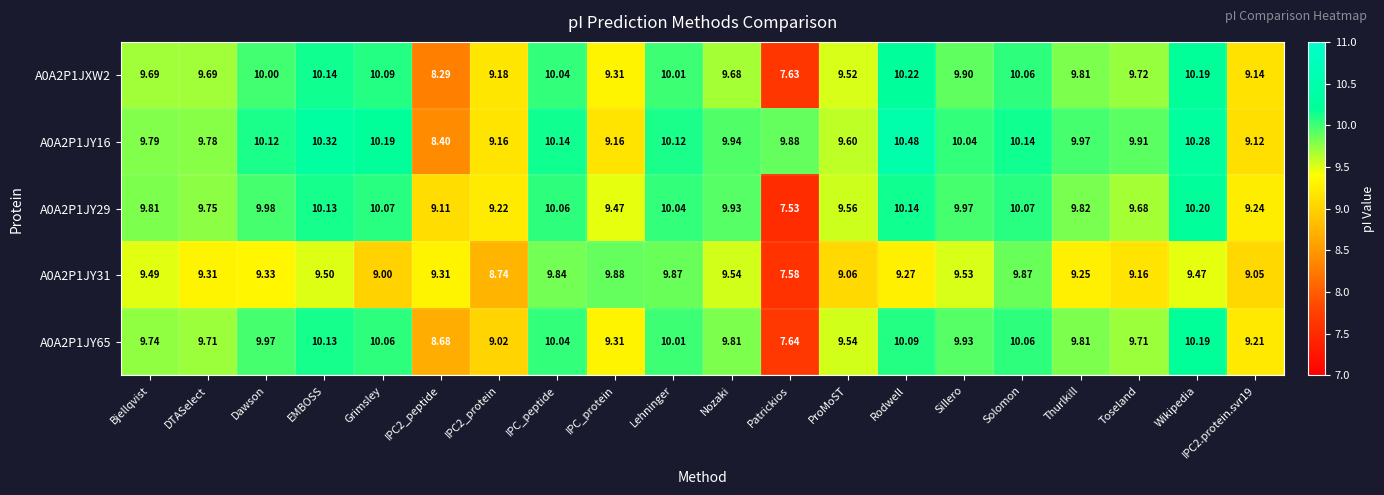

Which series changed the most between Nozaki and Wikipedia?

A0A2P1JXW2